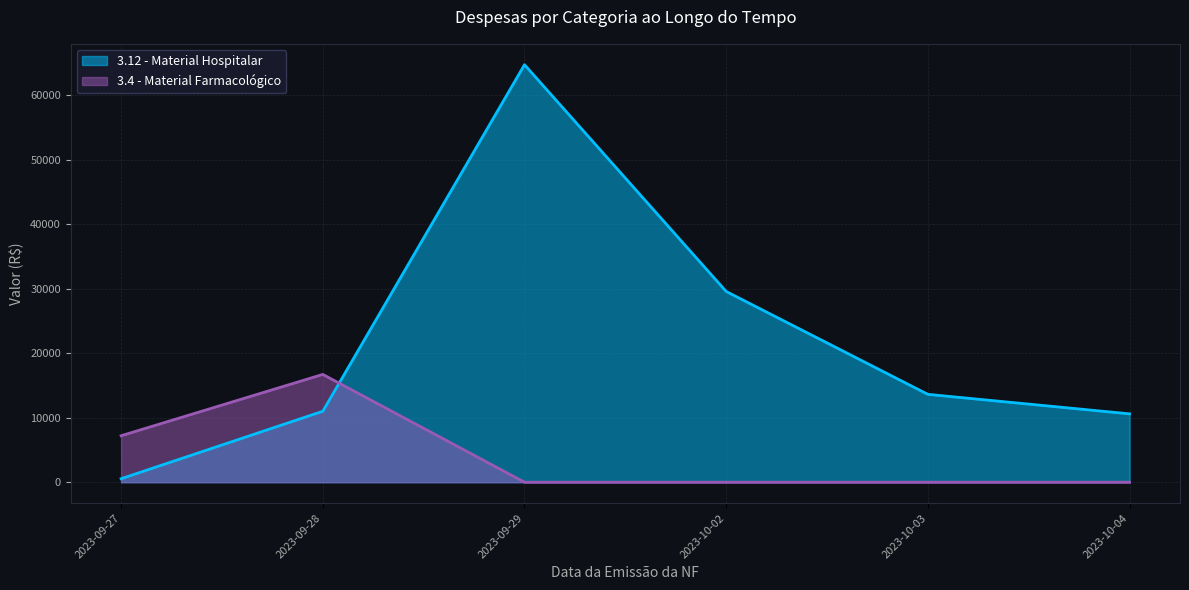

At which category is the sum across all series the highest?

2023-09-29